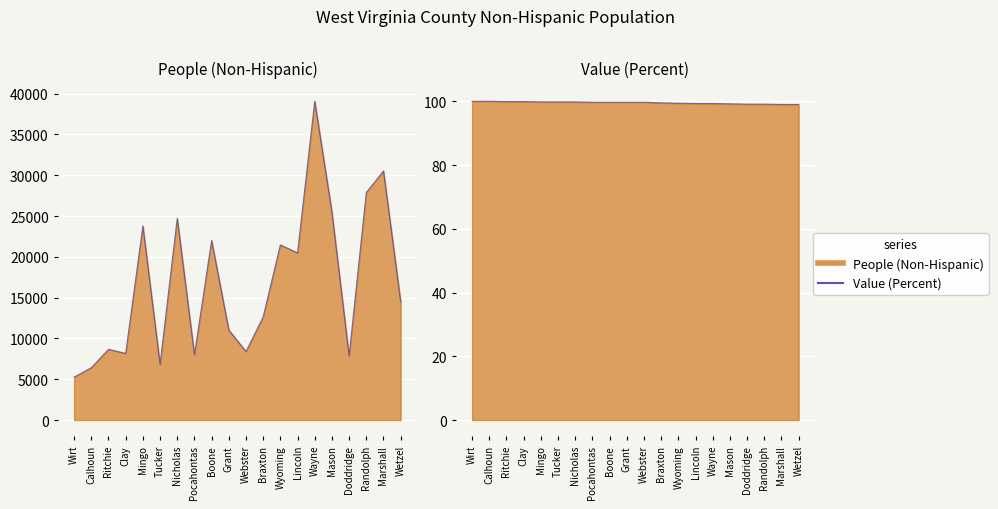

What is the value of the People (Non-Hispanic) point at the 3rd from the left?

8665.0